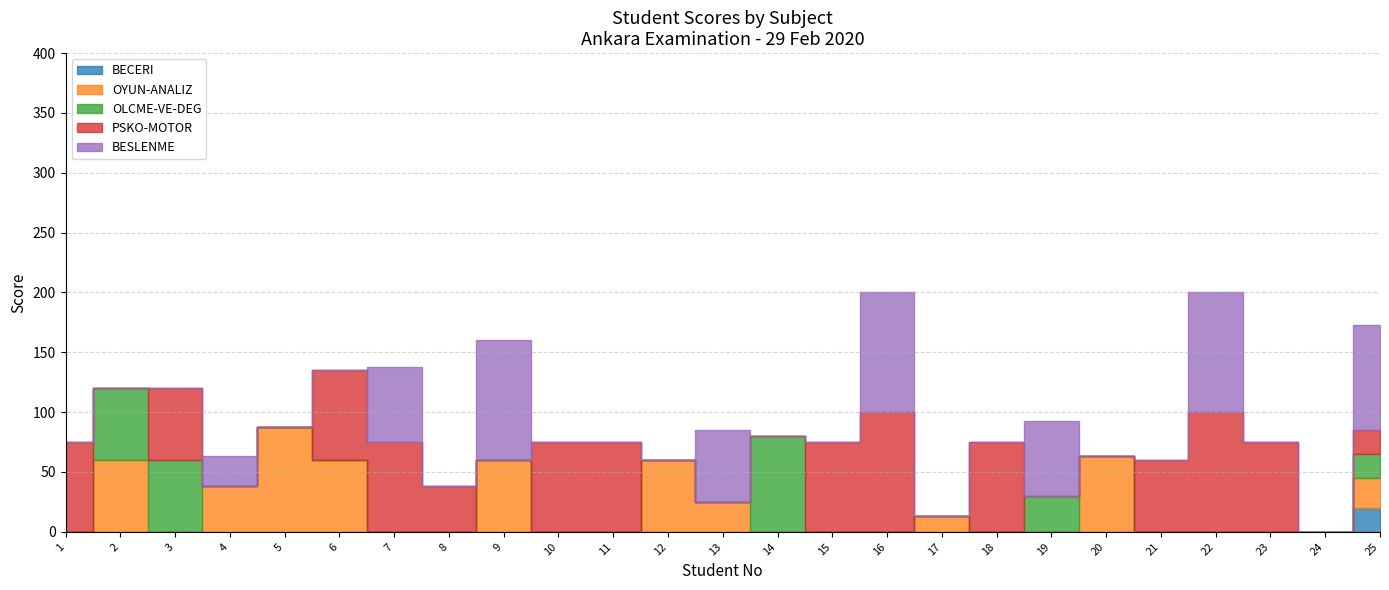

How many times do PSKO-MOTOR and BESLENME cross each other?

4